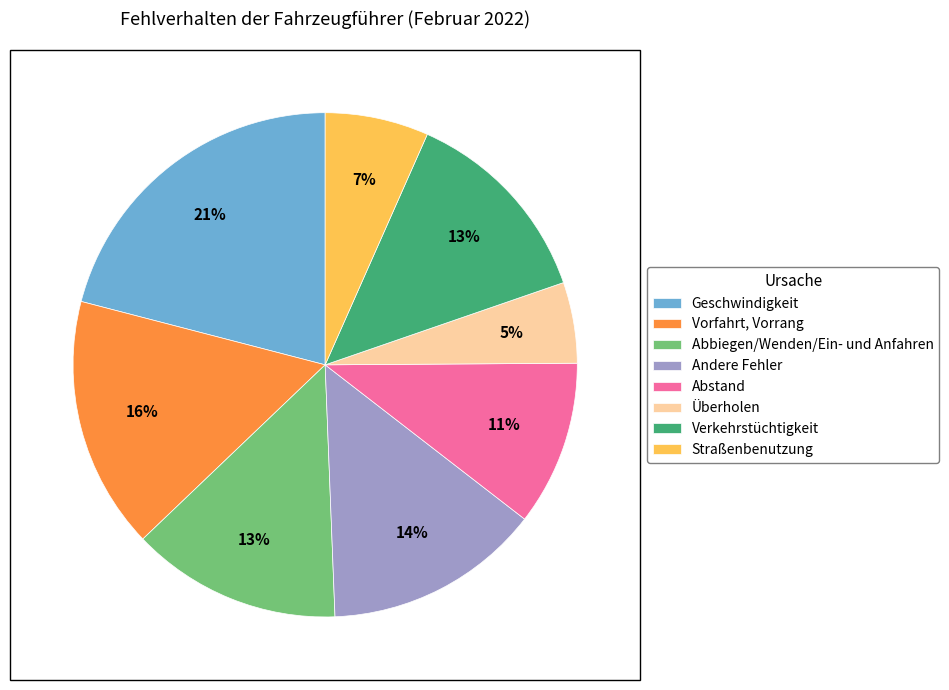

Combined, do Abstand and Abbiegen/Wenden/Ein- und Anfahren account for over 50%?

No